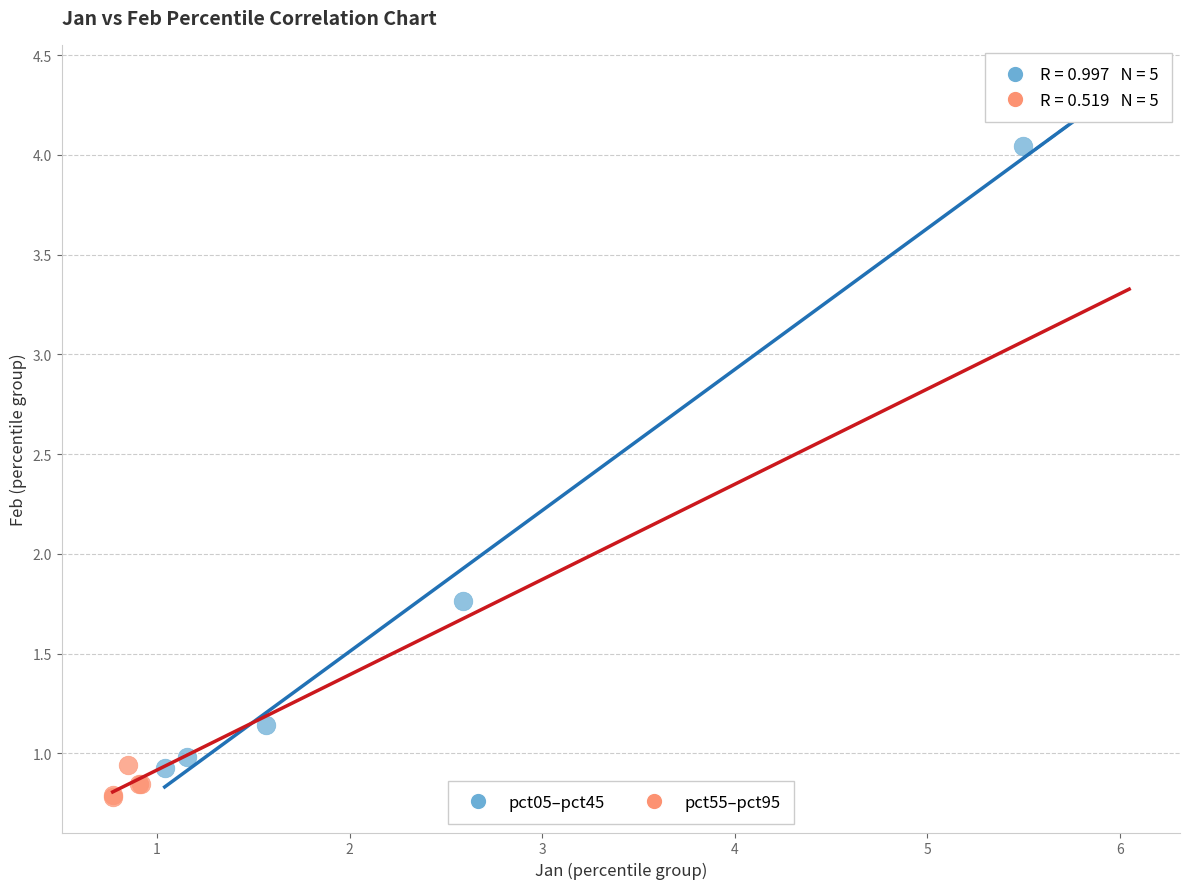

Which series reaches the minimum Y coordinate?

pct55–pct95